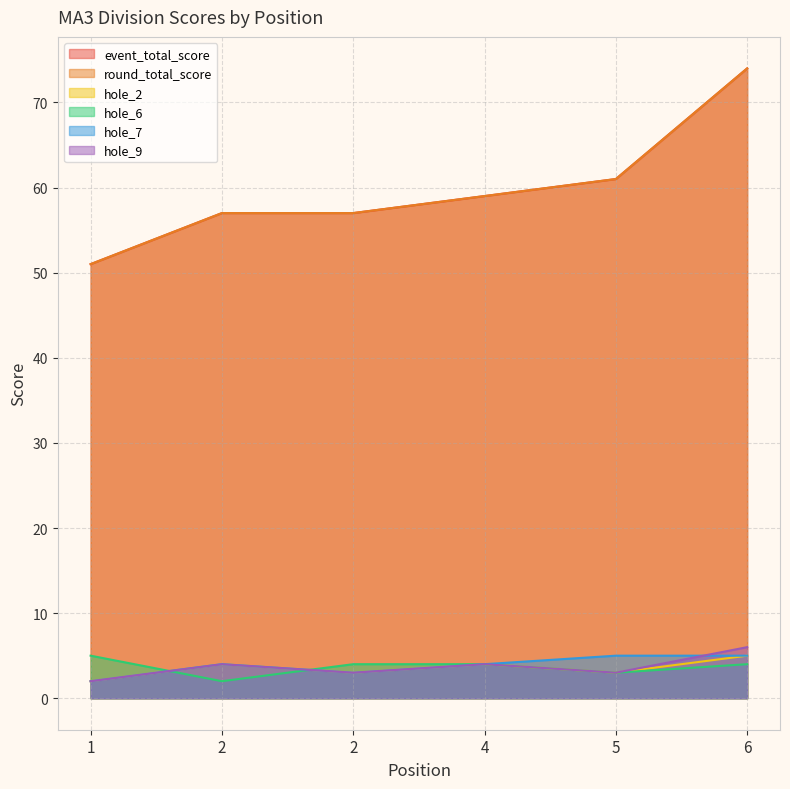

How many series are shown in this chart?

6